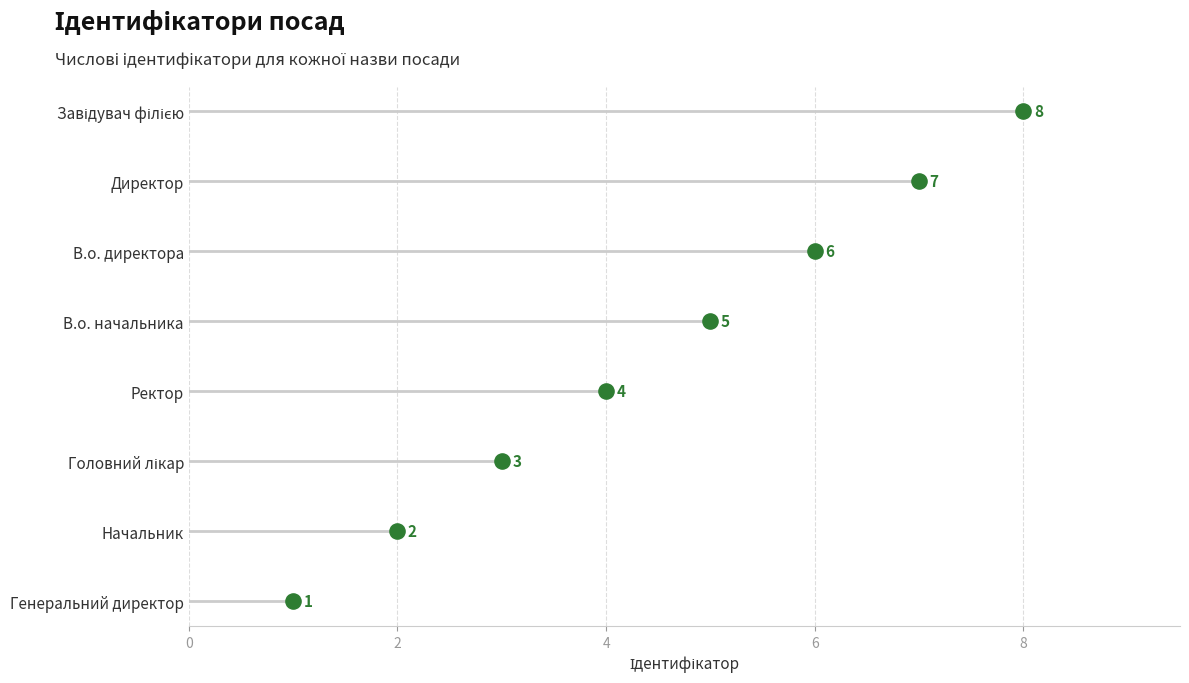

Approximately how many times larger is the value at Начальник compared to Ректор?

0.5